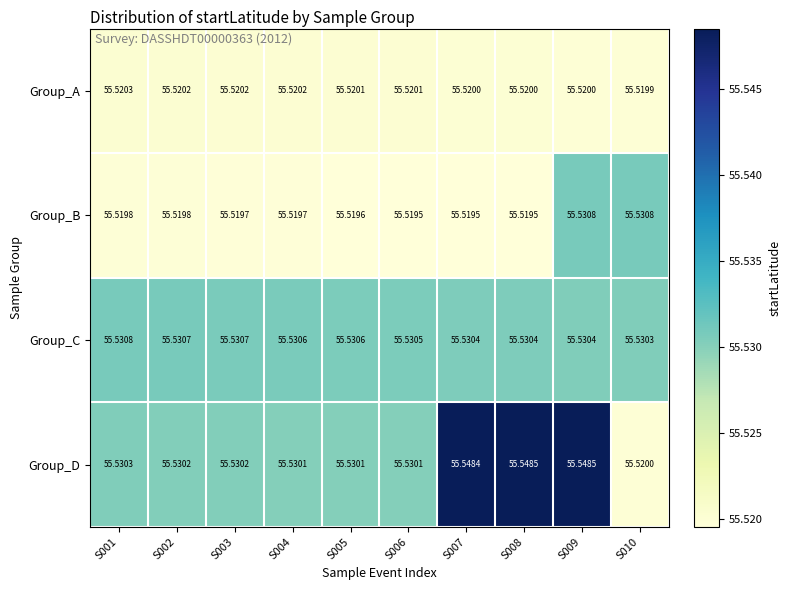

Count the number of data series in this chart.

4